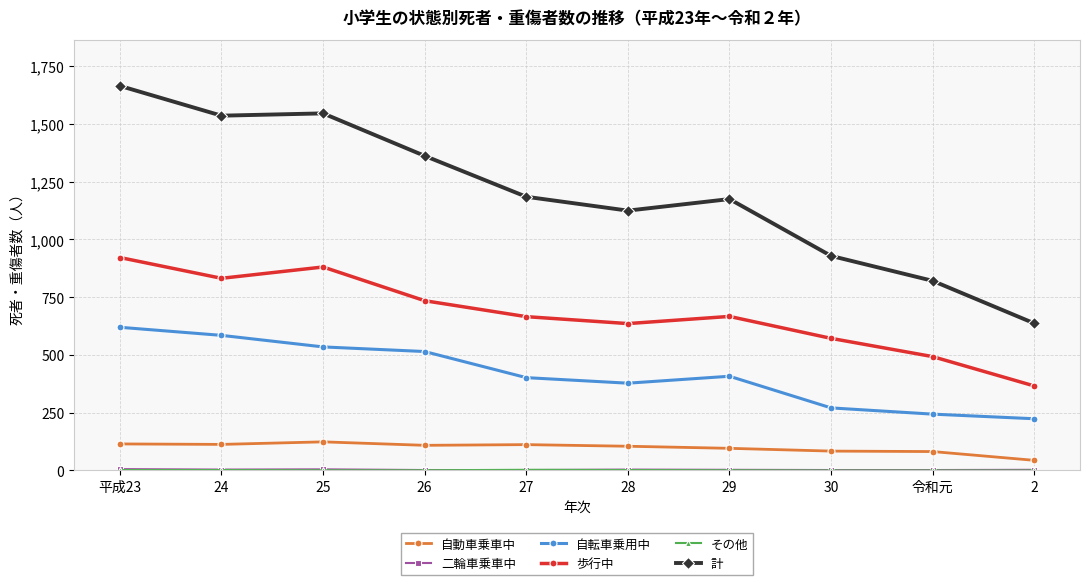

What is the maximum value shown in the chart?

1665